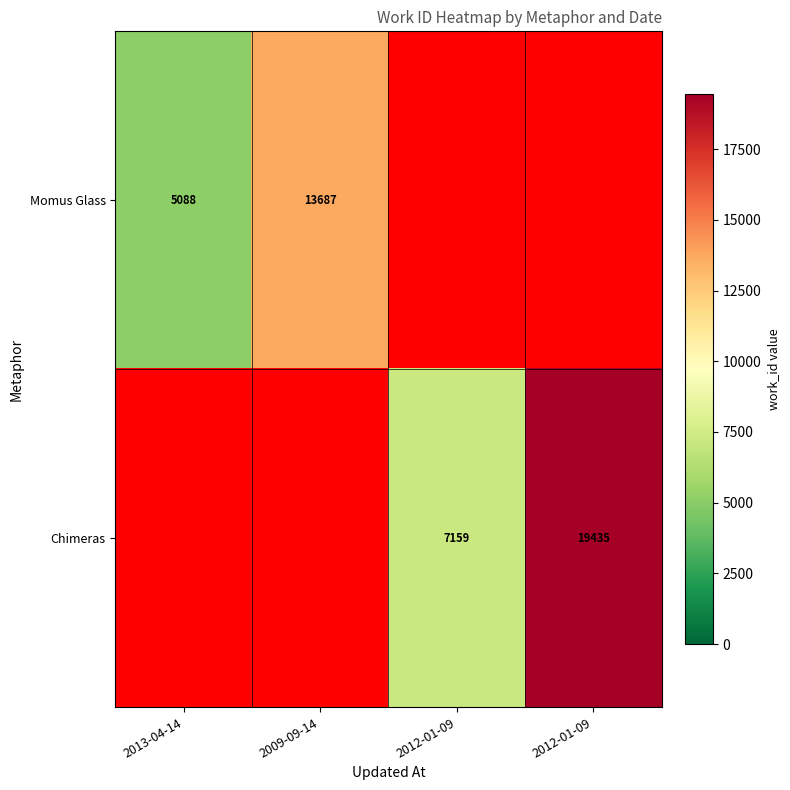

At which label does Momus Glass first exceed 5088?

2009-09-14